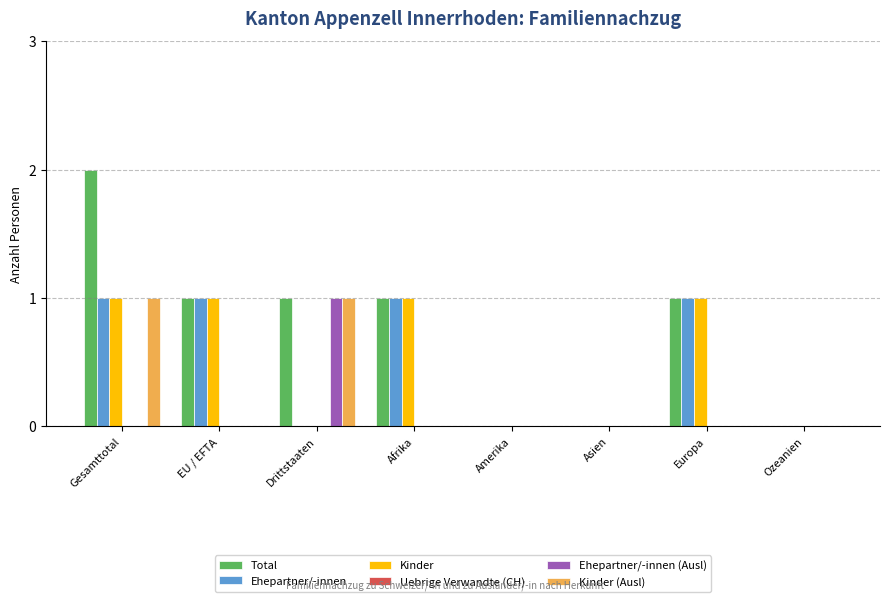

What is the difference between the Total values at Drittstaaten and Gesamttotal?

1